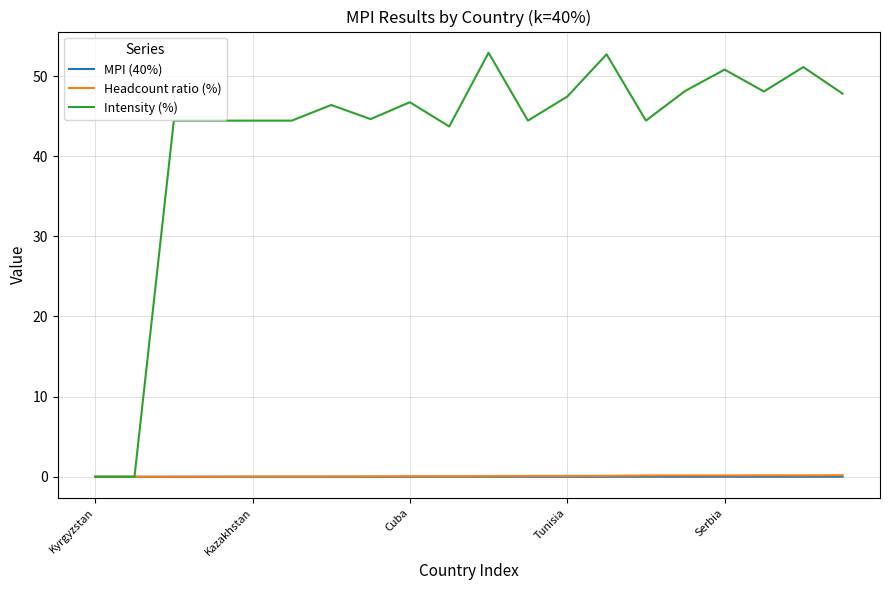

What is the difference between the maximum and second lowest values in the Headcount ratio (%) series?

0.2